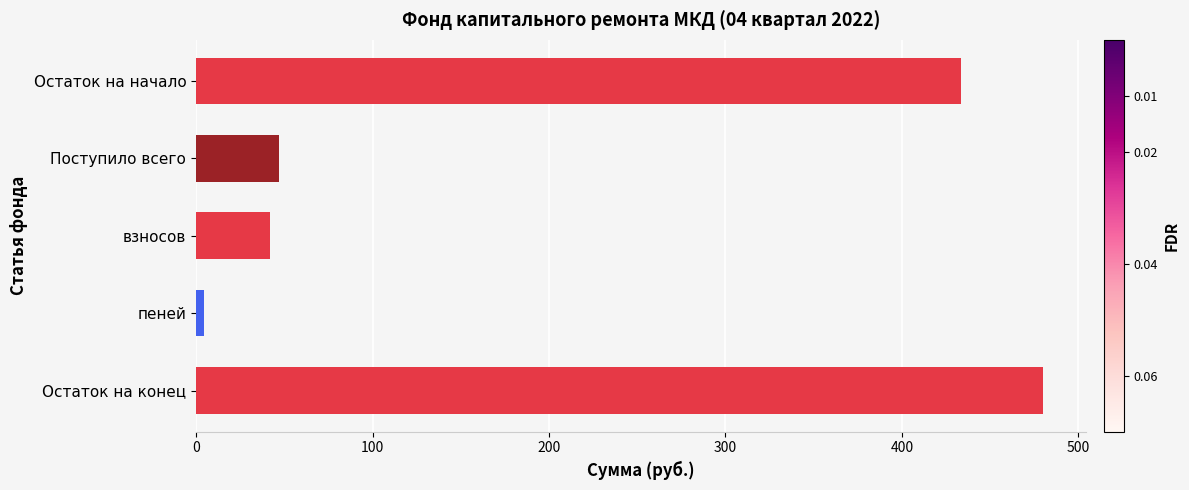

Reading bottom to top, extract all data points from this chart.

Остаток на конец=480.0	пеней=4.7	взносов=42.0	Поступило всего=46.8	Остаток на начало=433.2